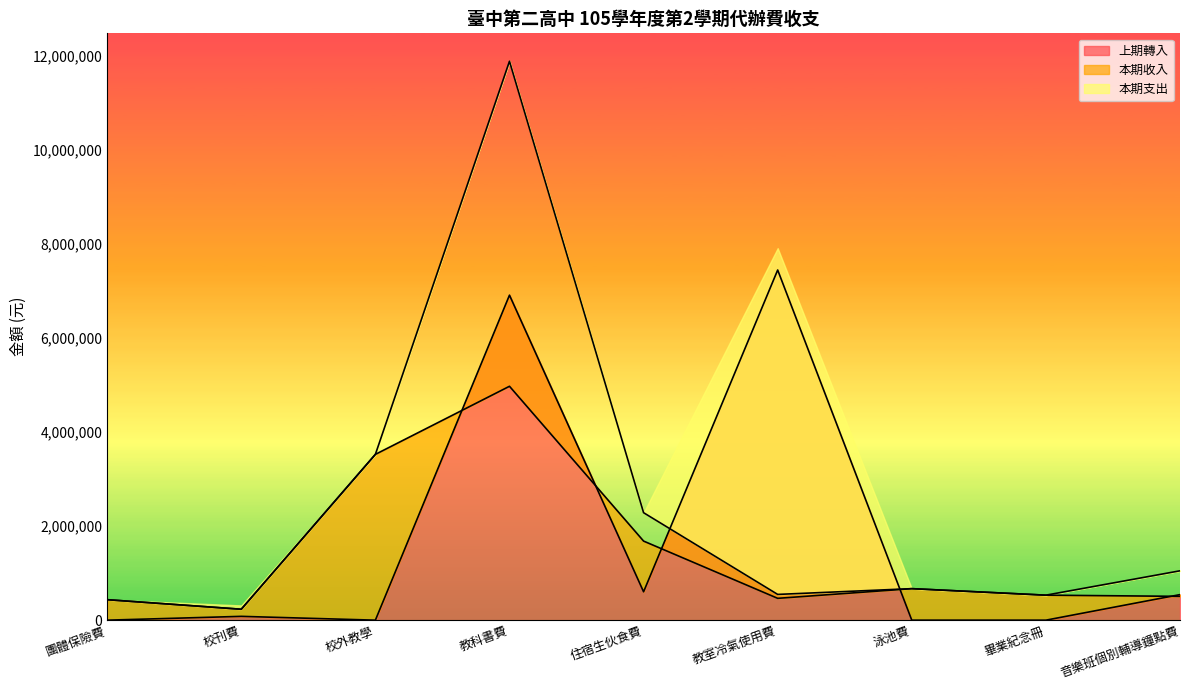

What is the total value across all series at 畢業紀念冊?

1062620